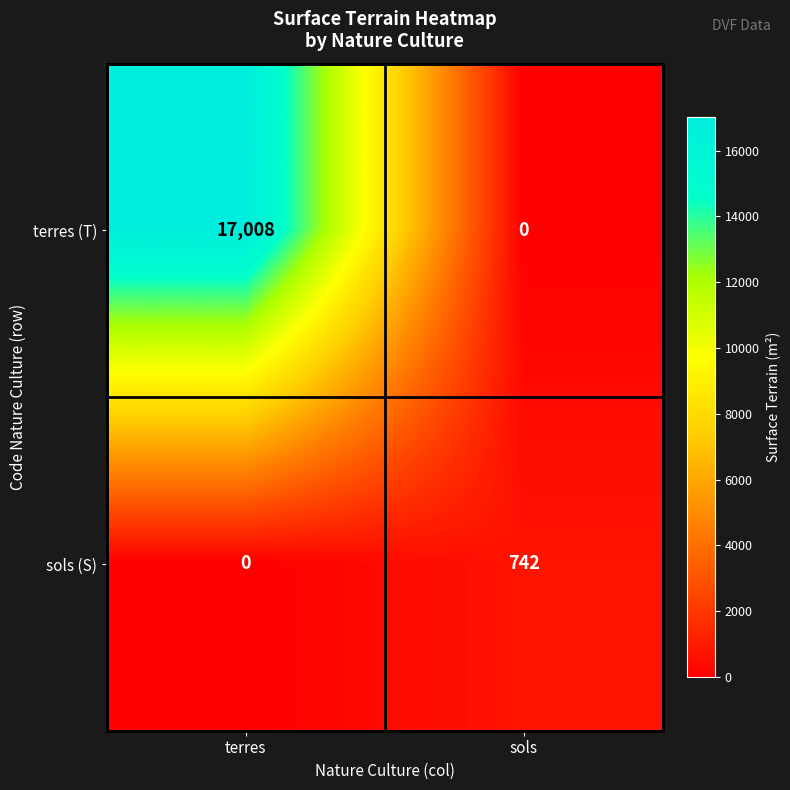

How many distinct data groups are displayed?

2